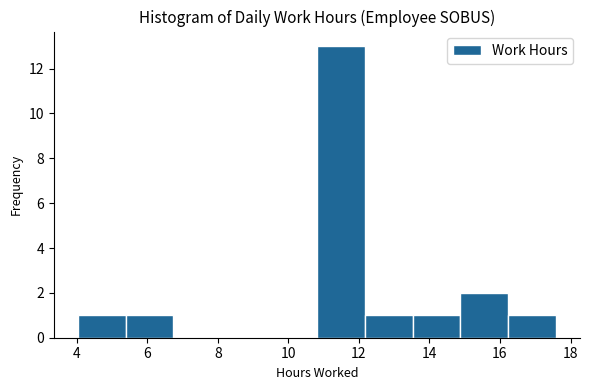

Reading left to right, list every bar in this chart as the range it spans on the x-axis followed by its height. Neither the bar edges nor the heights are printed on the chart, so give them approximately, as read against the axes.

4.0 to 5.4: 1
5.4 to 6.8: 1
6.8 to 8.0: 0
8.0 to 9.4: 0
9.4 to 10.8: 0
10.8 to 12.2: 13
12.2 to 13.6: 1
13.6 to 14.8: 1
14.8 to 16.2: 2
16.2 to 17.6: 1